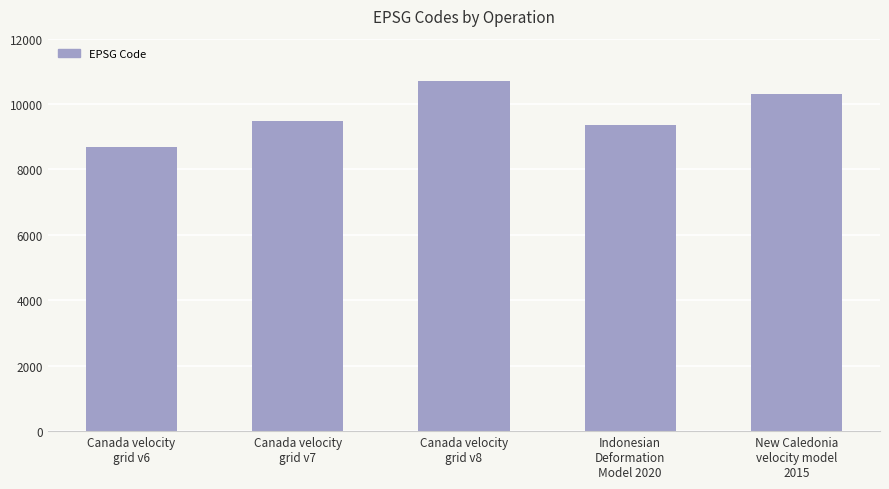

Are the bars grouped side by side (vs. stacked)?

No